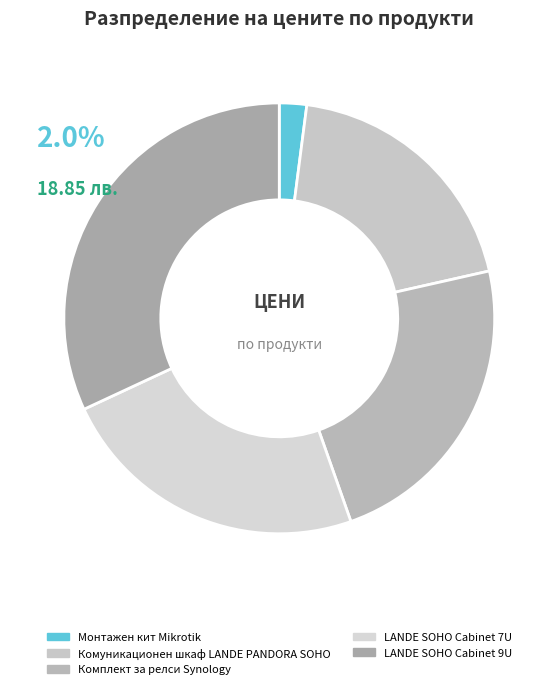

What is the change in value from LANDE SOHO Cabinet 7U to LANDE SOHO Cabinet 9U?

+78.0